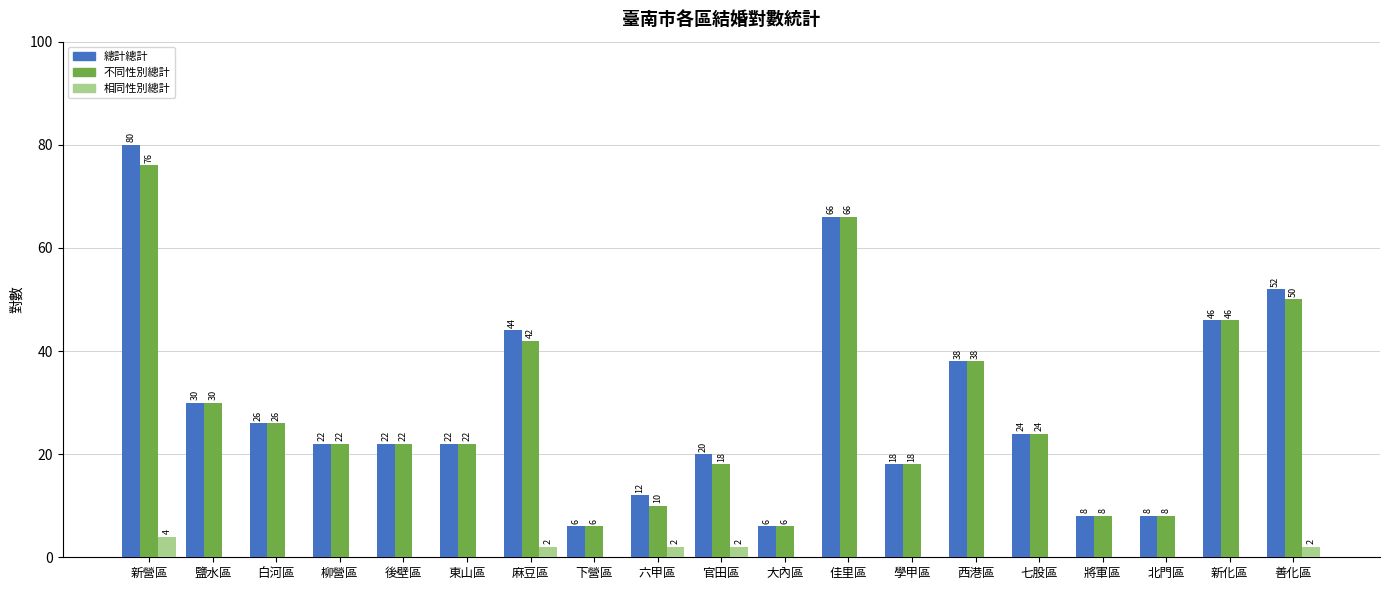

What is the sum of all 不同性別總計 values?

538